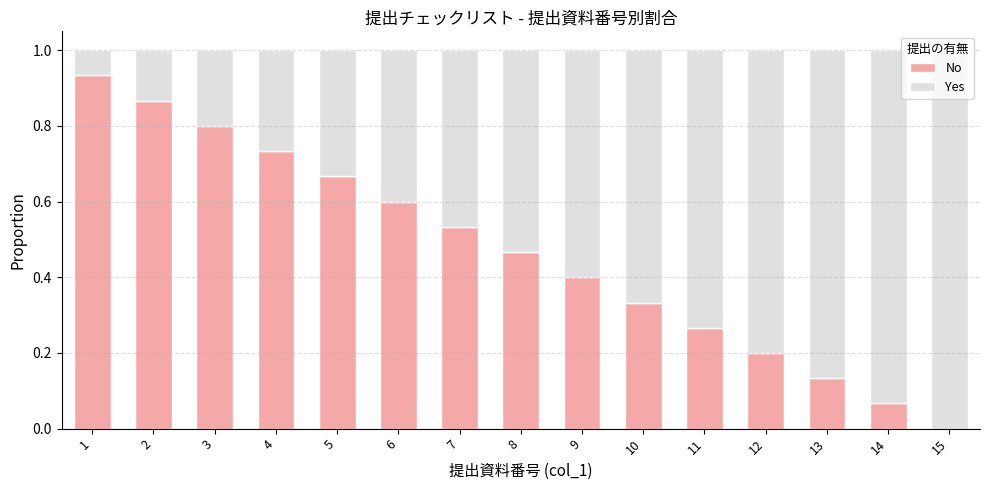

What is the sum of all No values?

7.0